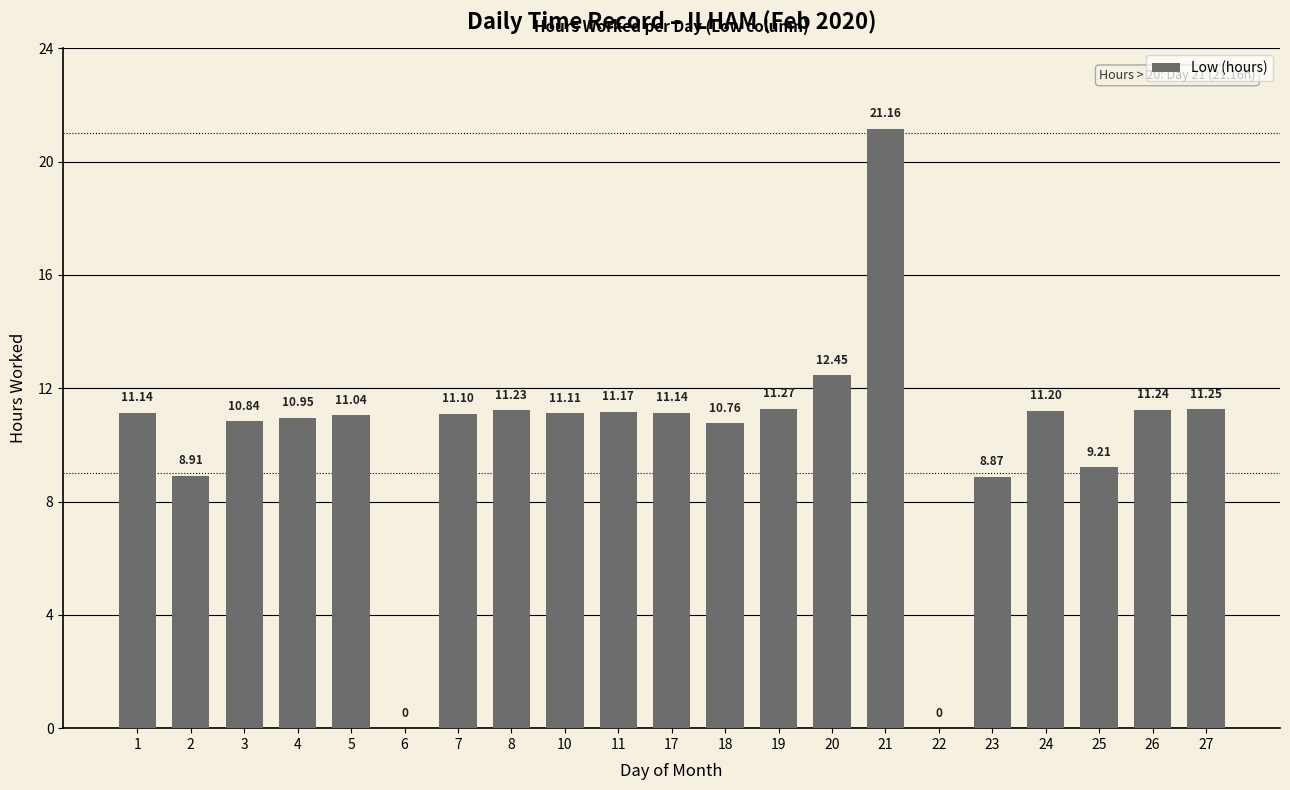

What is the change in value from 6 to 23?

+8.9